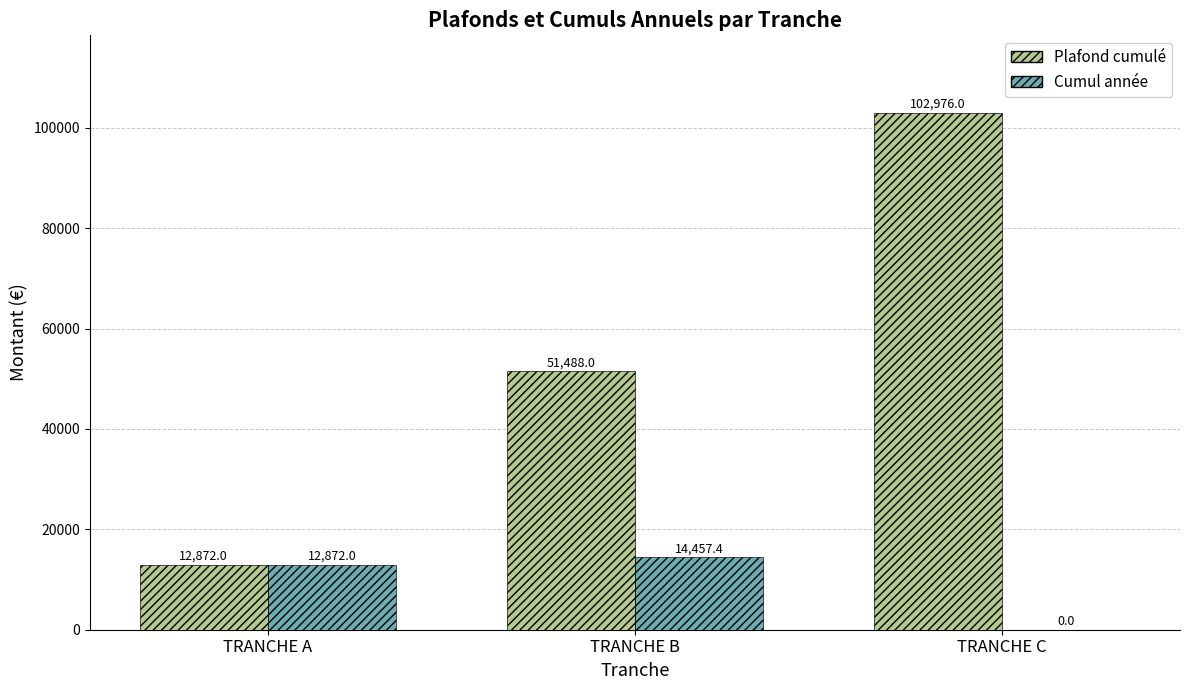

What is the sum of all Plafond cumulé values?

167336.0